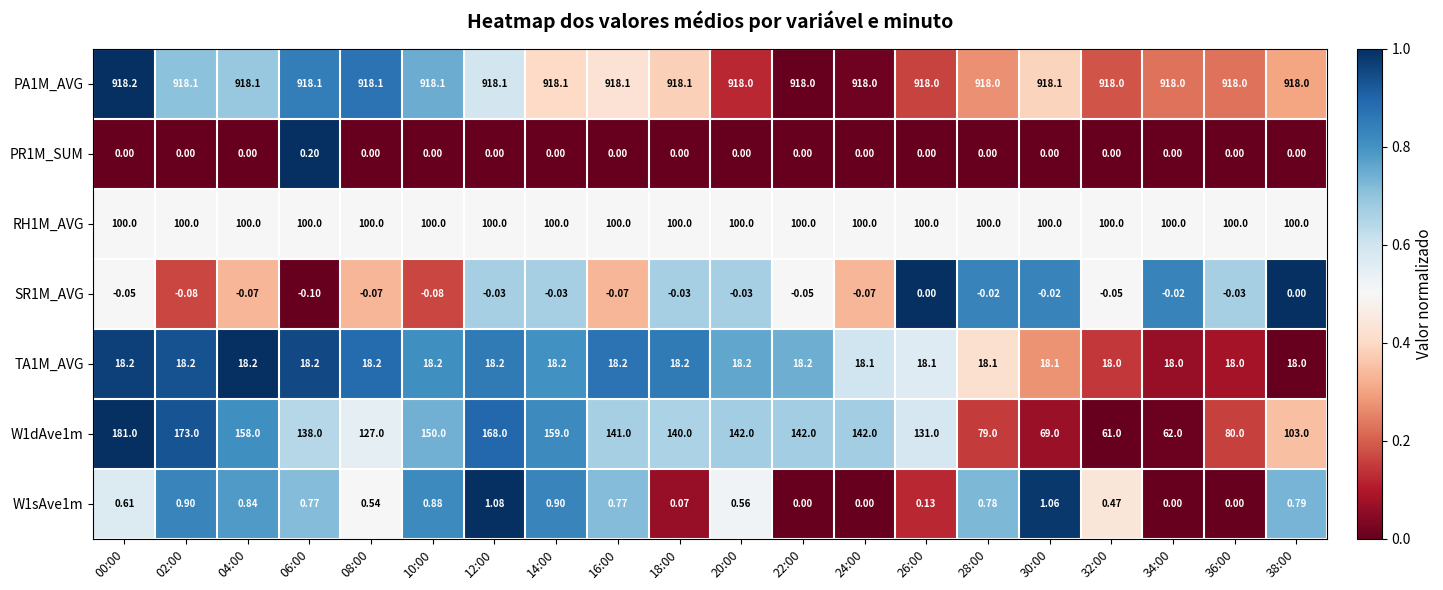

Is the value of PR1M_SUM at 00:00 greater than the value of W1sAve1m at 38:00?

No